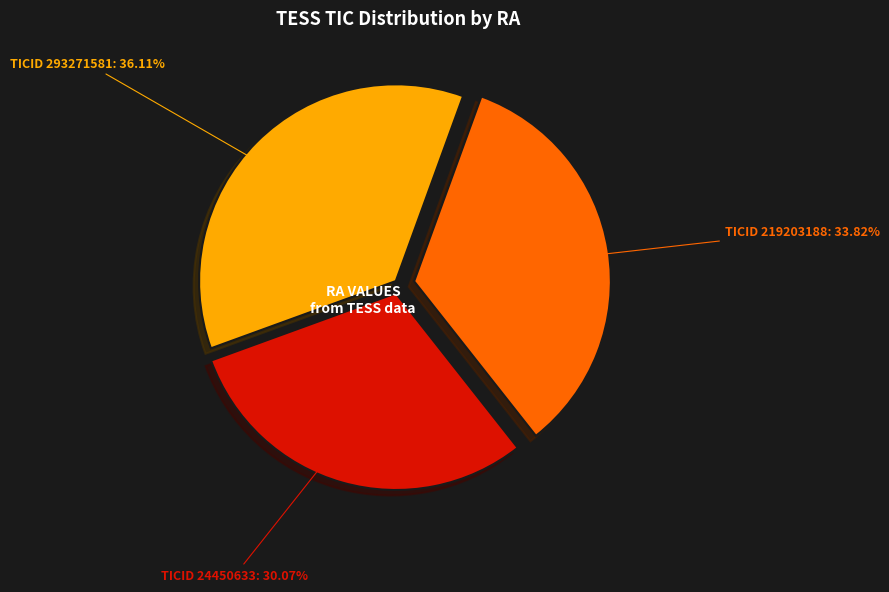

How many slices are in this pie chart?

3